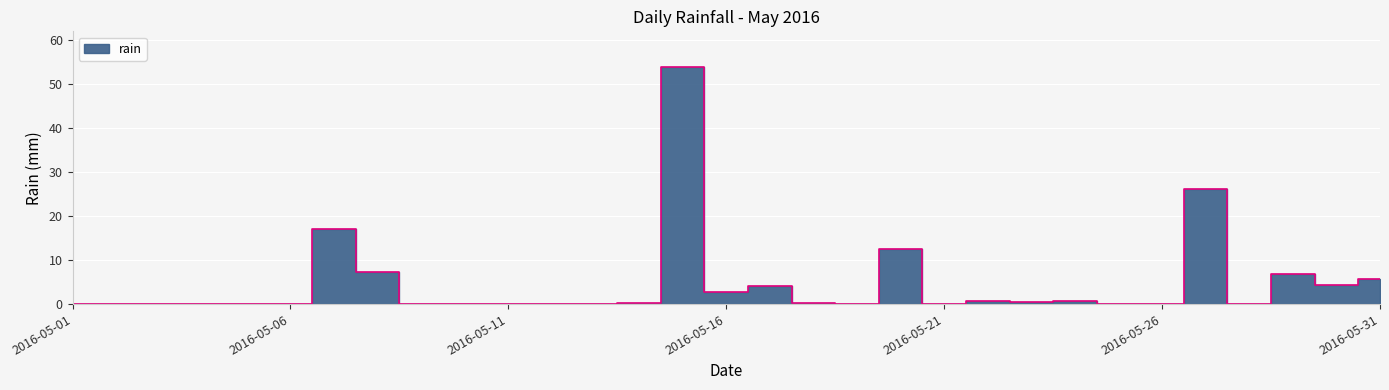

The value at 2016-05-09 is 16.3. True or false?

False